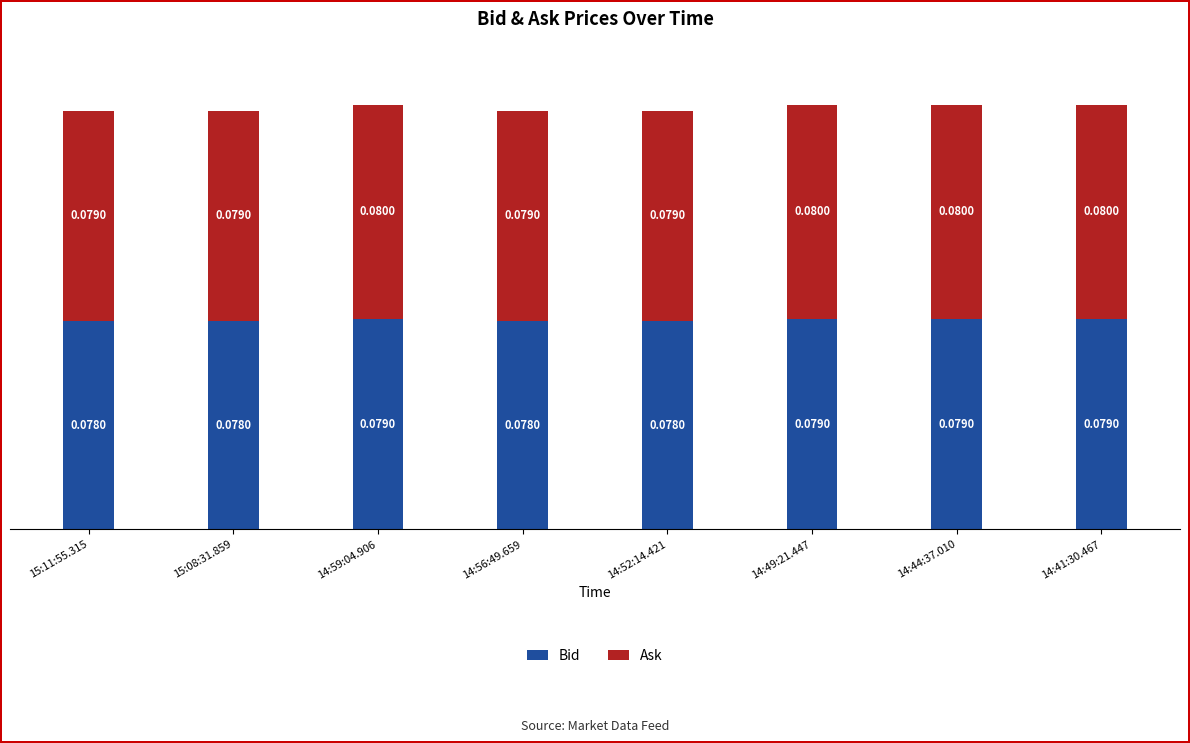

How many categories are shown in the chart?

8